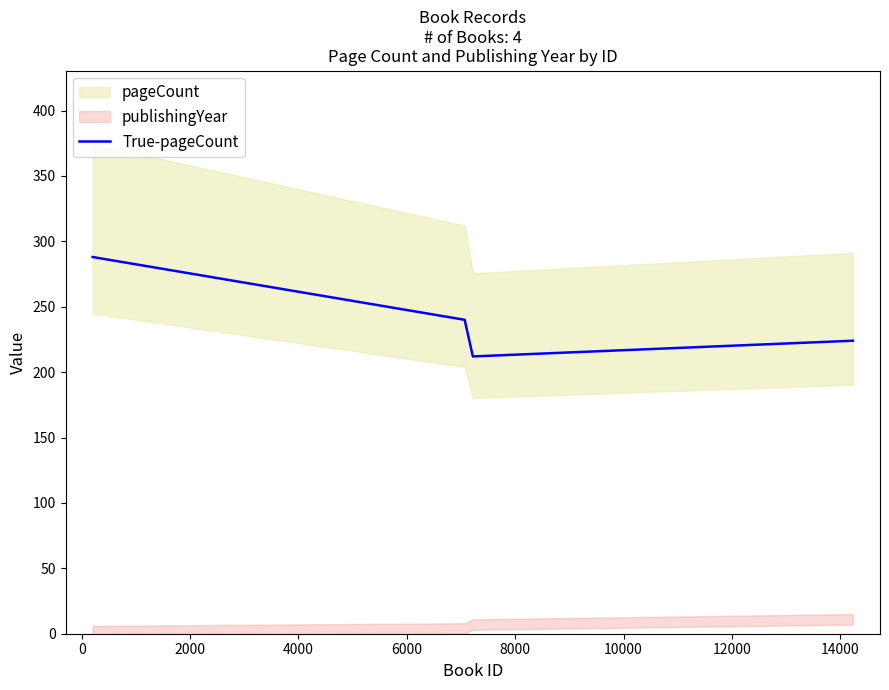

How many interior local valleys does the True-pageCount series have?

1